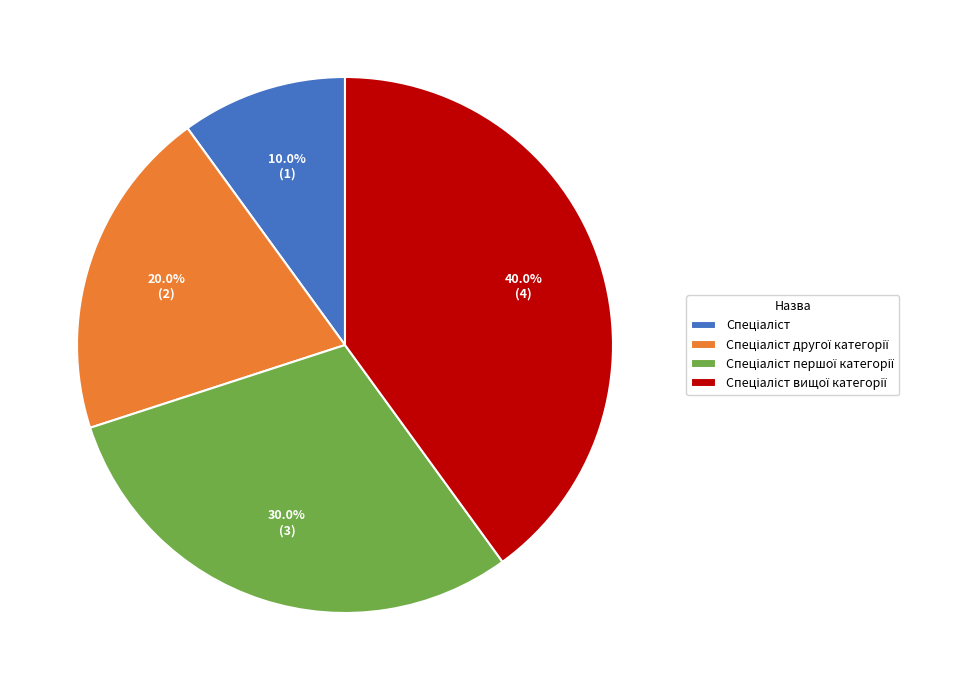

Is there any slice that represents more than half of the pie?

No